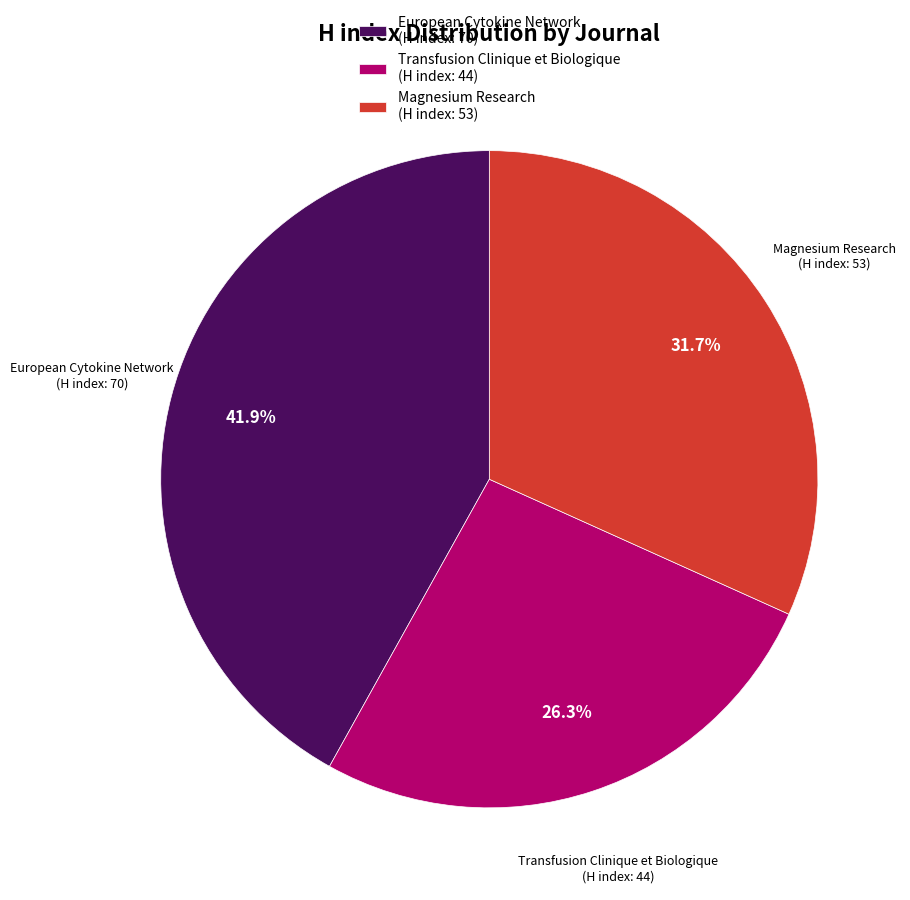

Which has a higher value, European Cytokine Network (H index: 70) or Magnesium Research (H index: 53)?

European Cytokine Network (H index: 70)